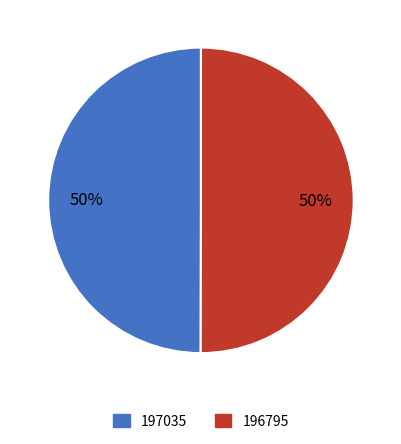

Is the sum of 197035 and 196795 greater than half?

Yes